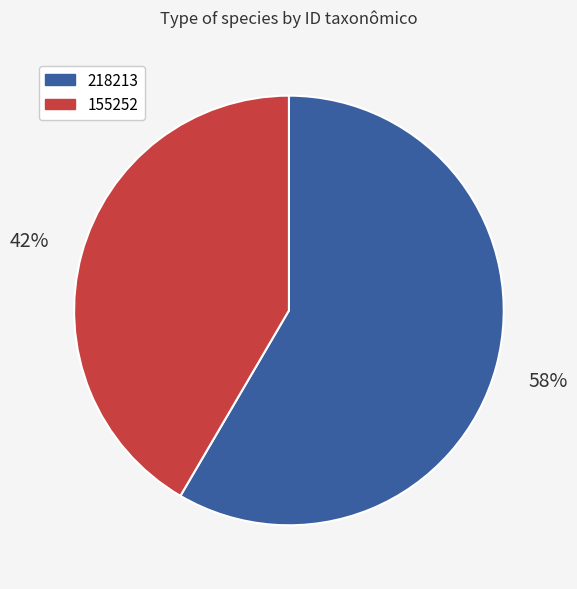

What is the smallest slice in the pie chart?

155252